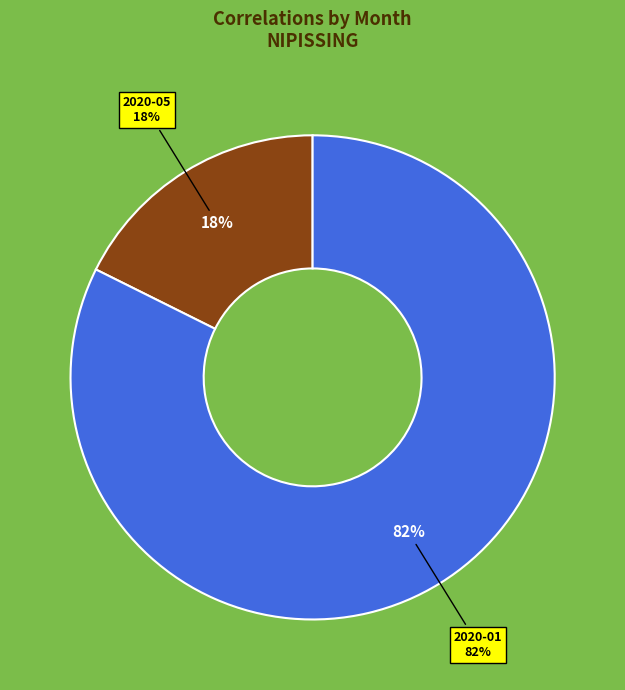

Which slice is the largest?

2020-01